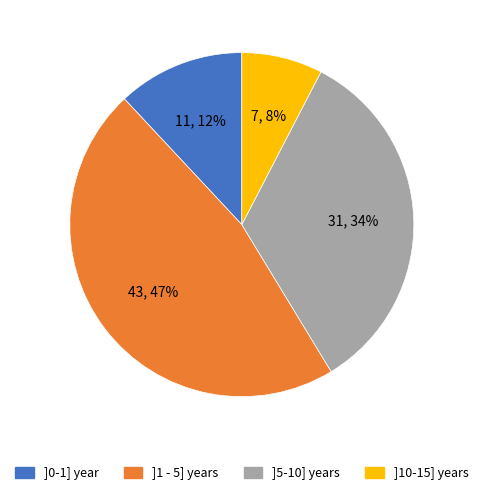

To the nearest percent, what is the difference between the largest and smallest slice percentages?

39%